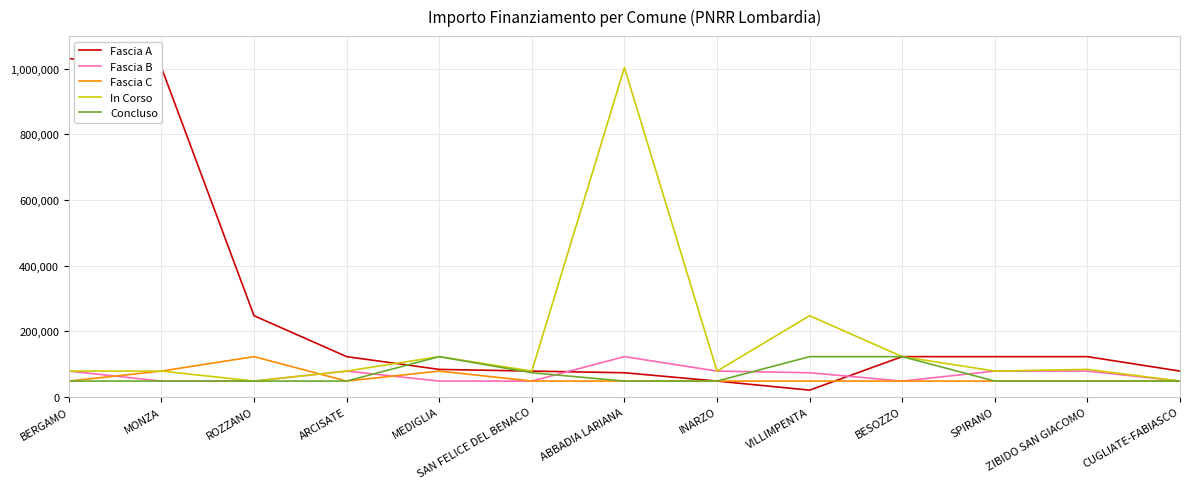

What is the minimum value for Fascia C?

47427